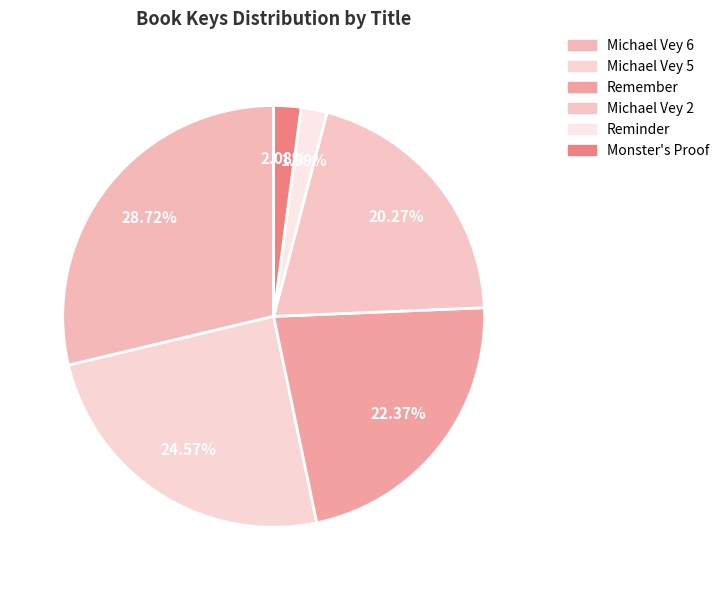

Which category has the biggest portion of the pie?

Michael Vey 6